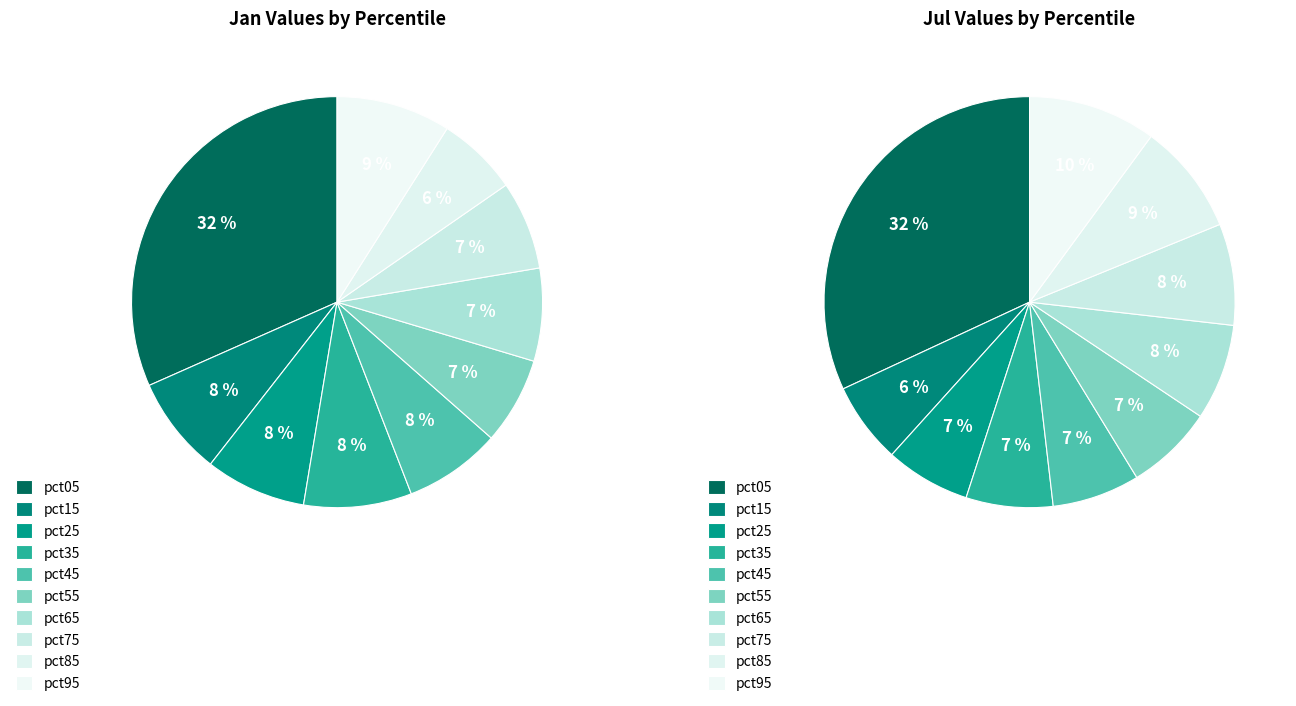

What percentage is the 6 slice, to the nearest percent?

8%